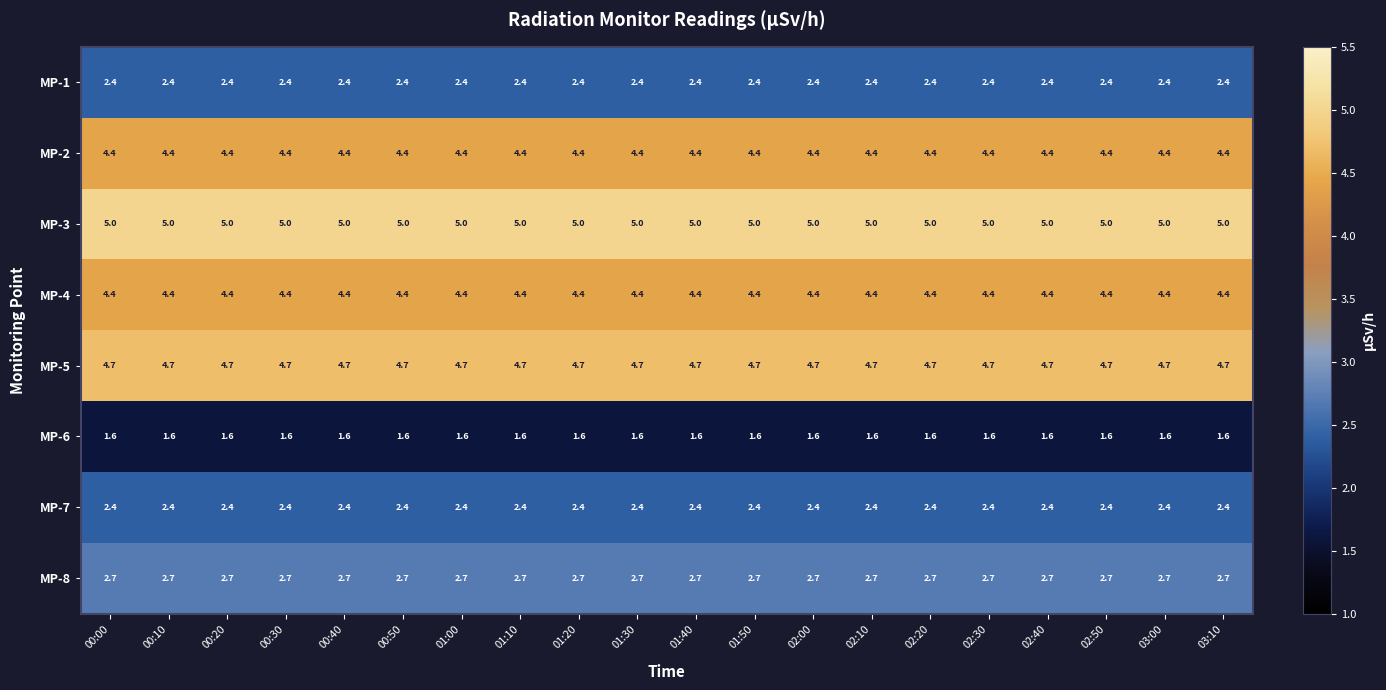

Is it true that MP-1 equals 2.4 at 00:00?

True